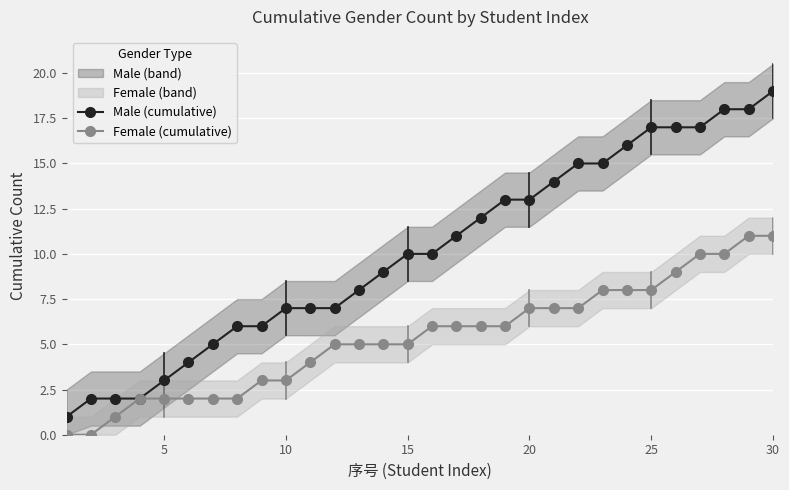

How many values in the Male (cumulative) series are below 10?

14